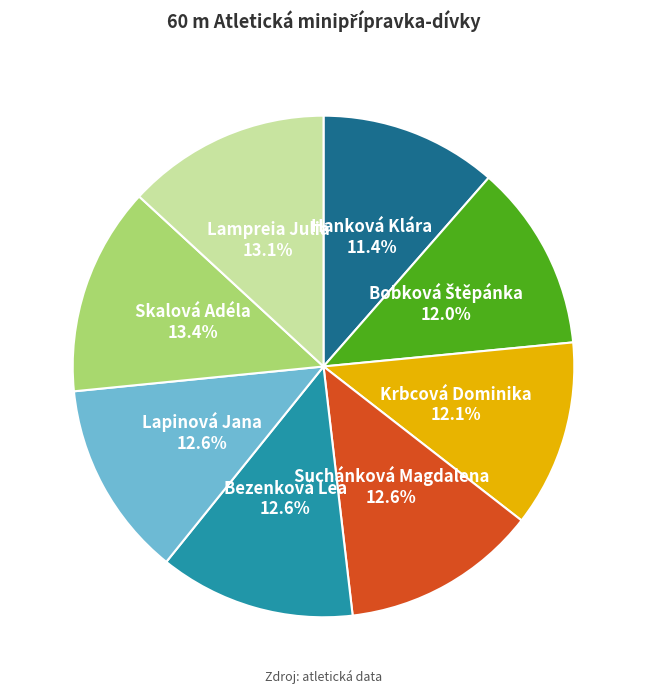

What percentage is the Hanková Klára slice, to the nearest percent?

11%